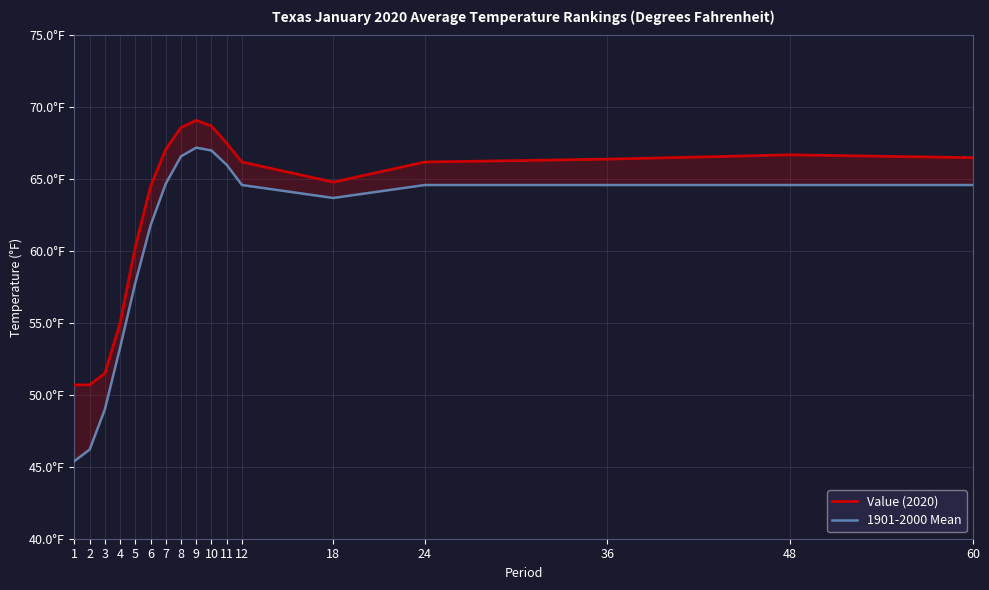

The 1901-2000 Mean series shows 53.3 at 4. True or false?

True